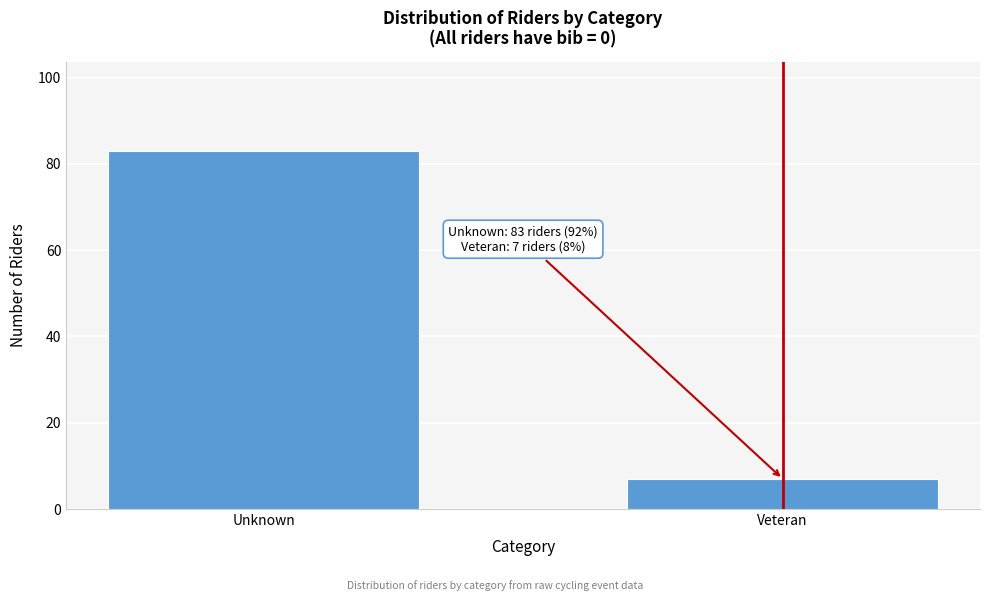

Reading left to right, list all the values displayed in this chart.

Unknown=83	Veteran=7